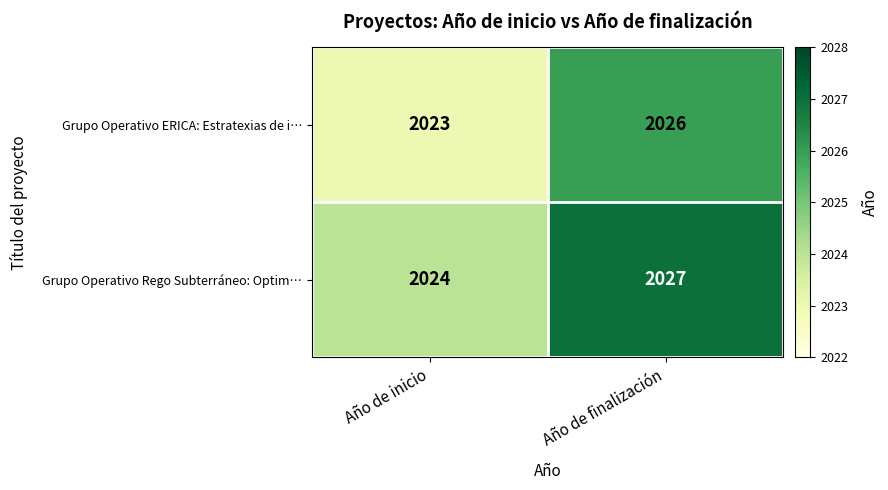

At which label is Grupo Operativo Rego Subterráneo: Optim… closest to 2025?

Año de inicio